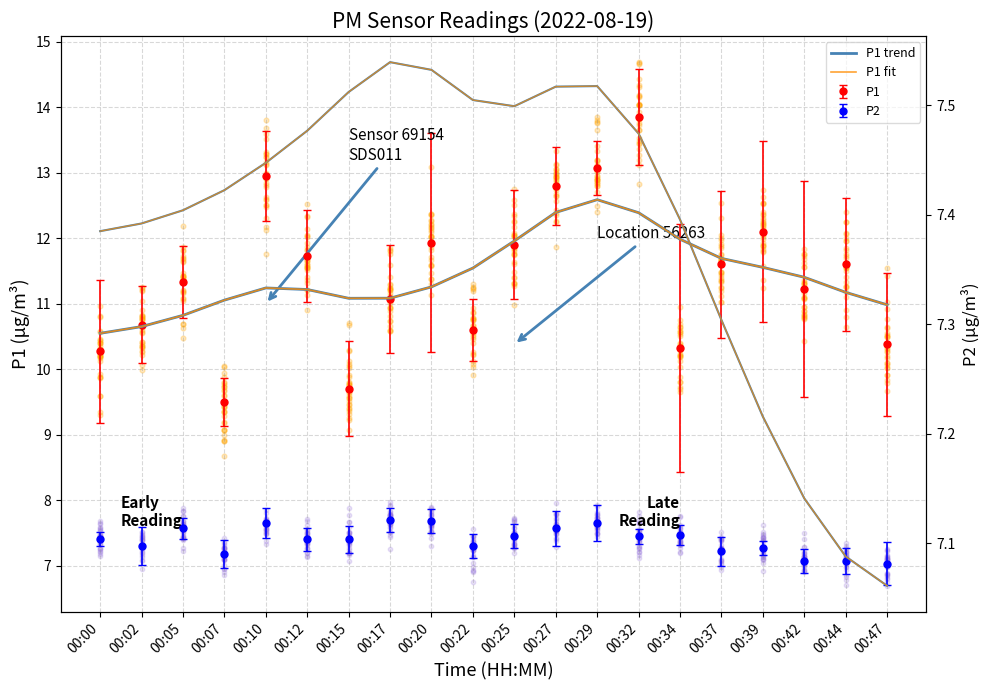

At which category is the sum across all series the highest?

00:29